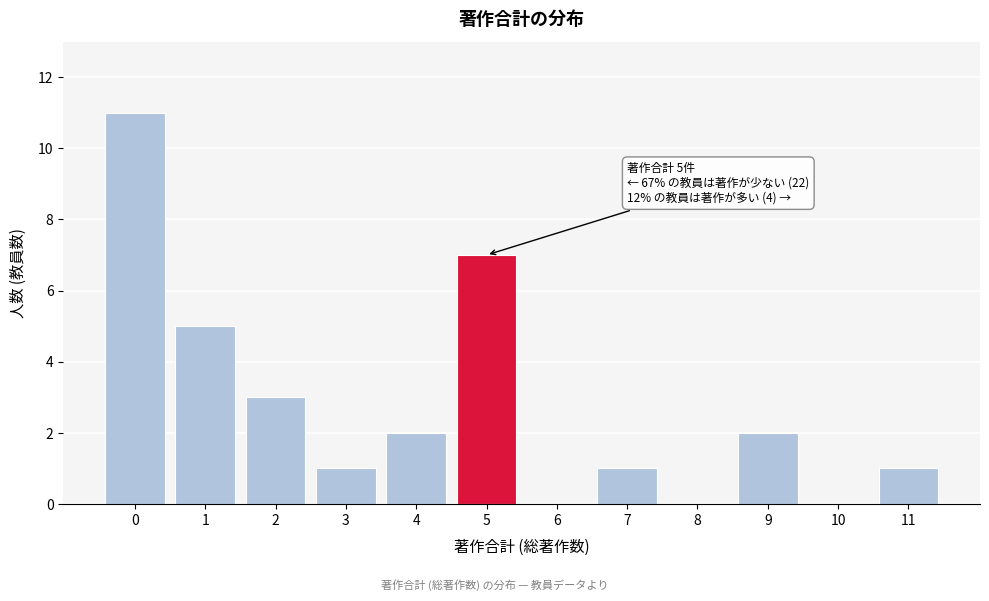

Reading left to right, transcribe all the data shown in this chart.

0=11	1=5	2=3	3=1	4=2	5=7	6=0	7=1	8=0	9=2	10=0	11=1